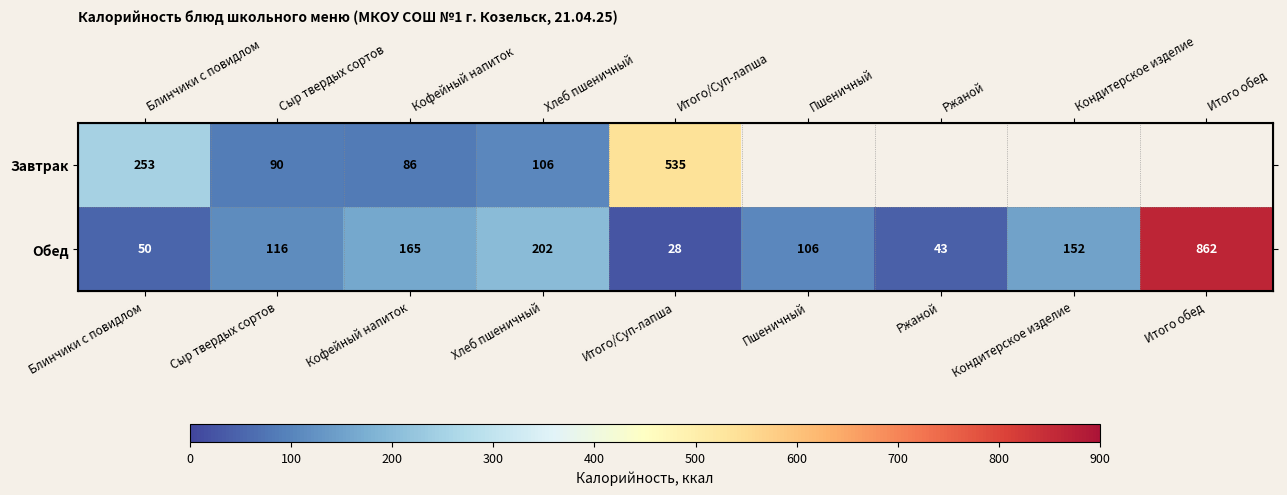

What is the highest value of the Обед series?

862.0